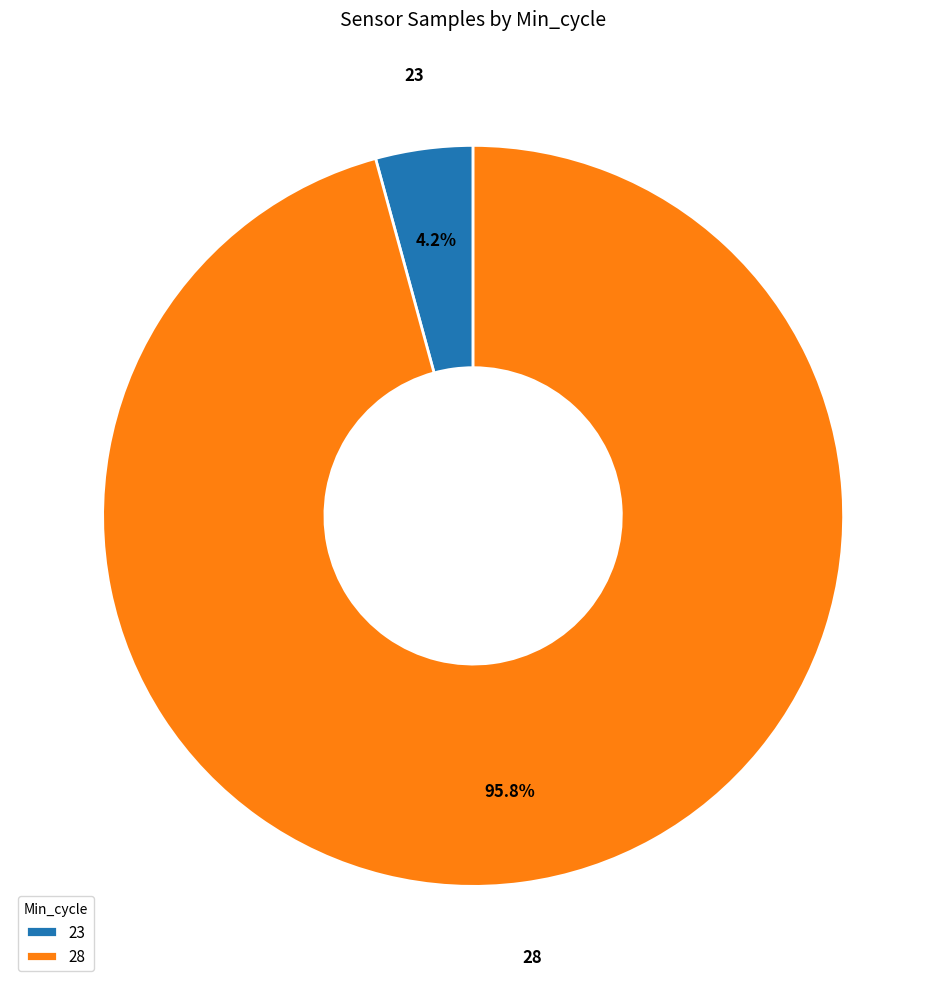

Is 28 the majority of the pie?

Yes